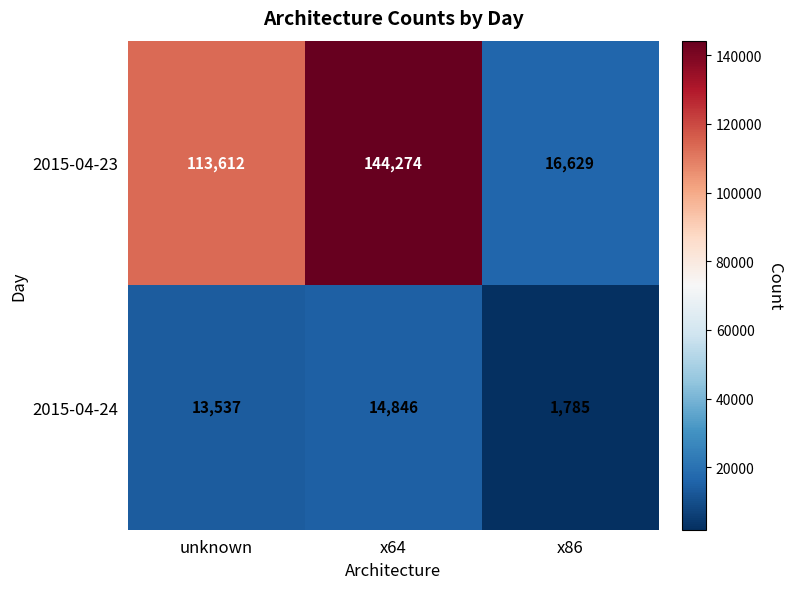

The value of 2015-04-23 at unknown is 113612. True or false?

True